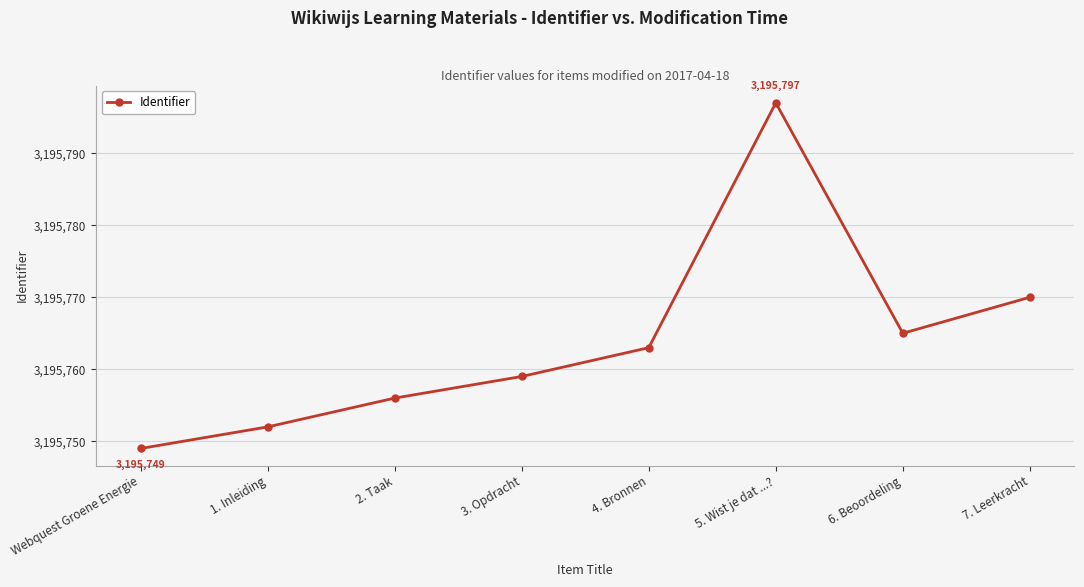

Which label corresponds to the smallest value in the chart?

Webquest Groene Energie